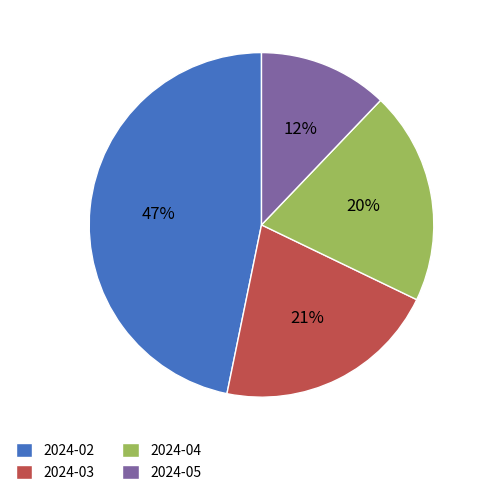

To the nearest percent, what is the difference between the largest and smallest slice percentages?

35%